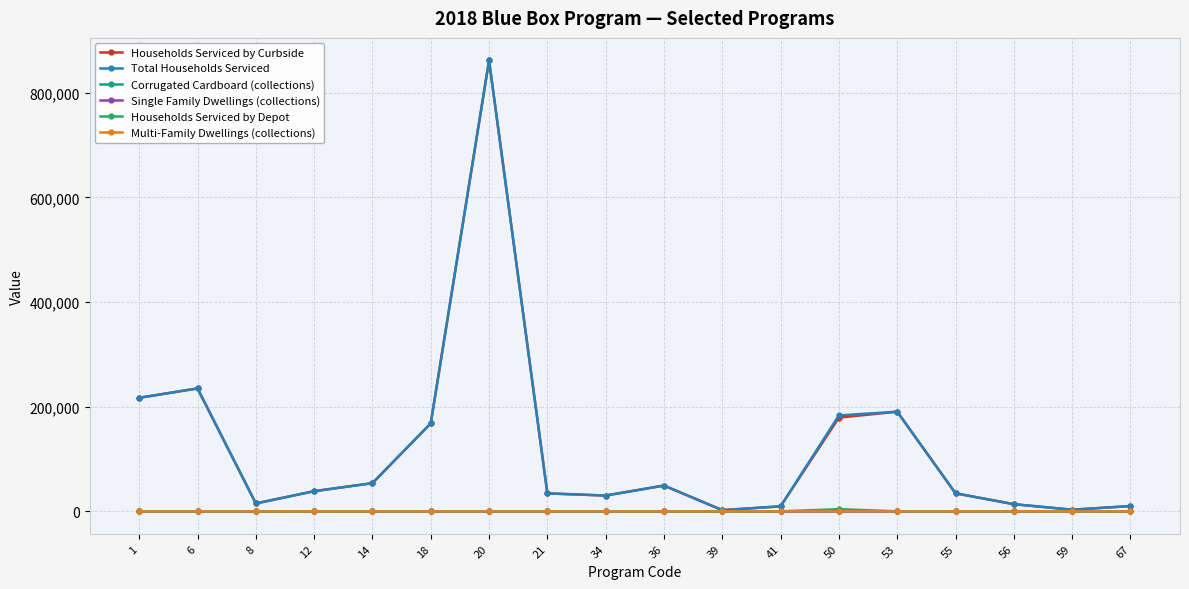

The Corrugated Cardboard (collections) series shows 2 at 36. True or false?

True